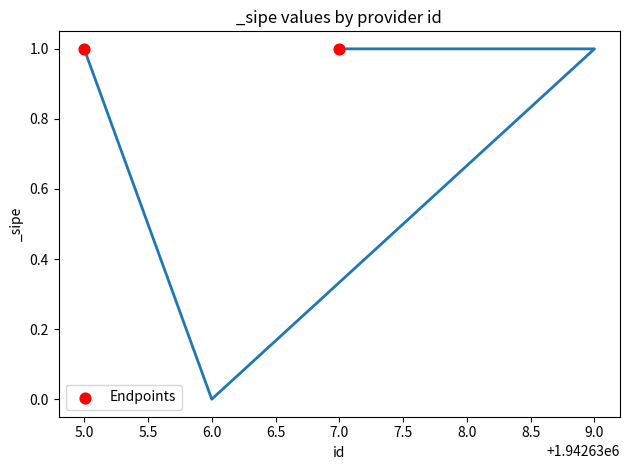

Between 6.0 and 5.0, which is larger?

5.0